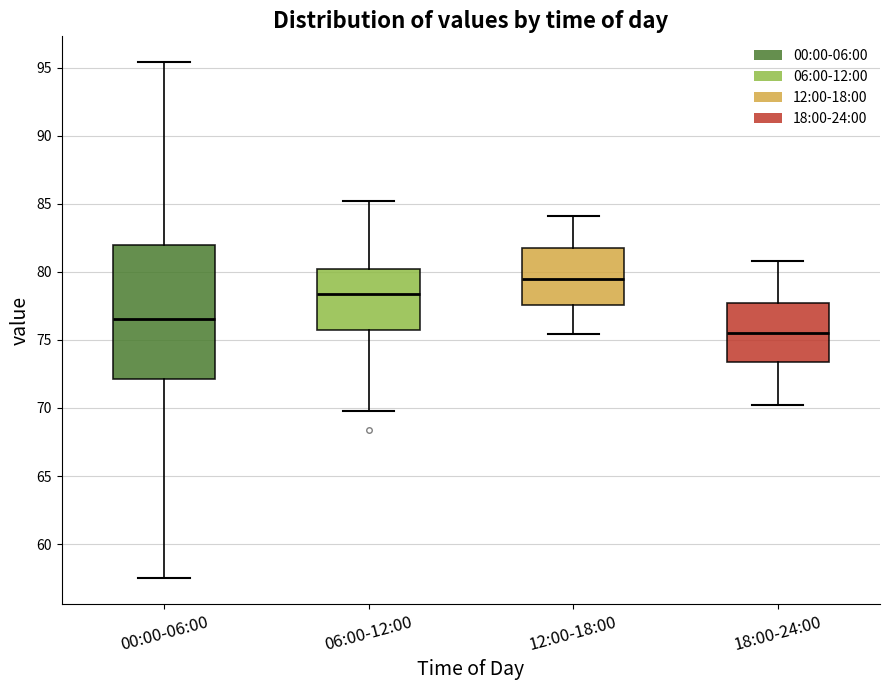

Which box has the lowest median line?

18:00-24:00